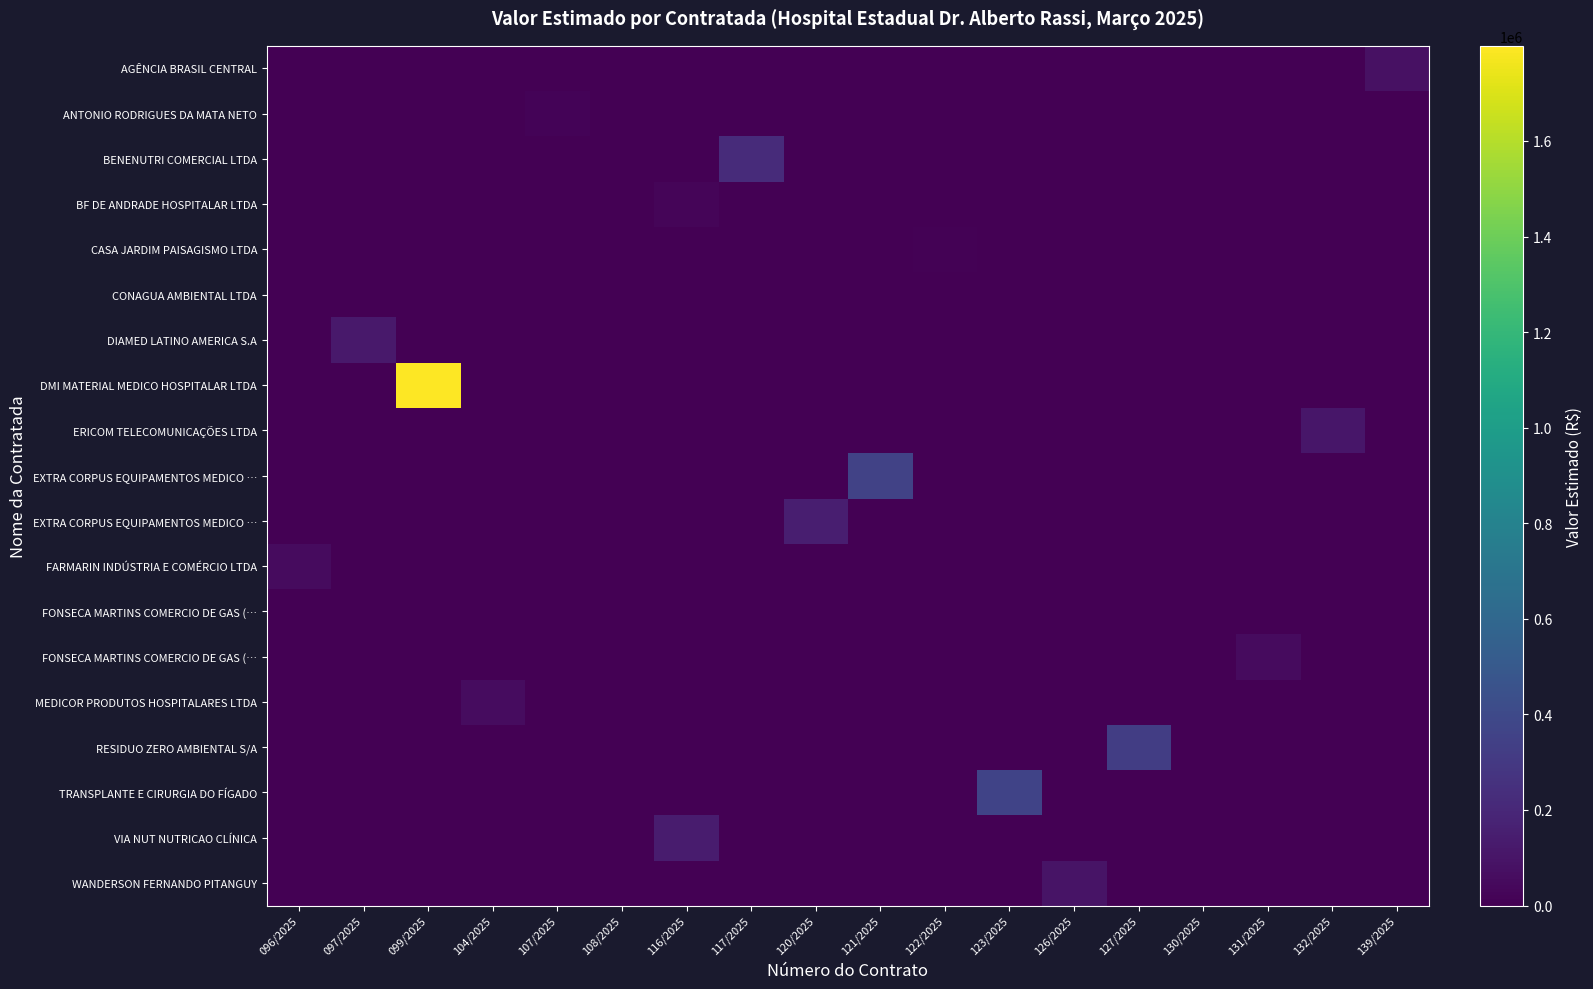

How many categories are shown in the chart?

18